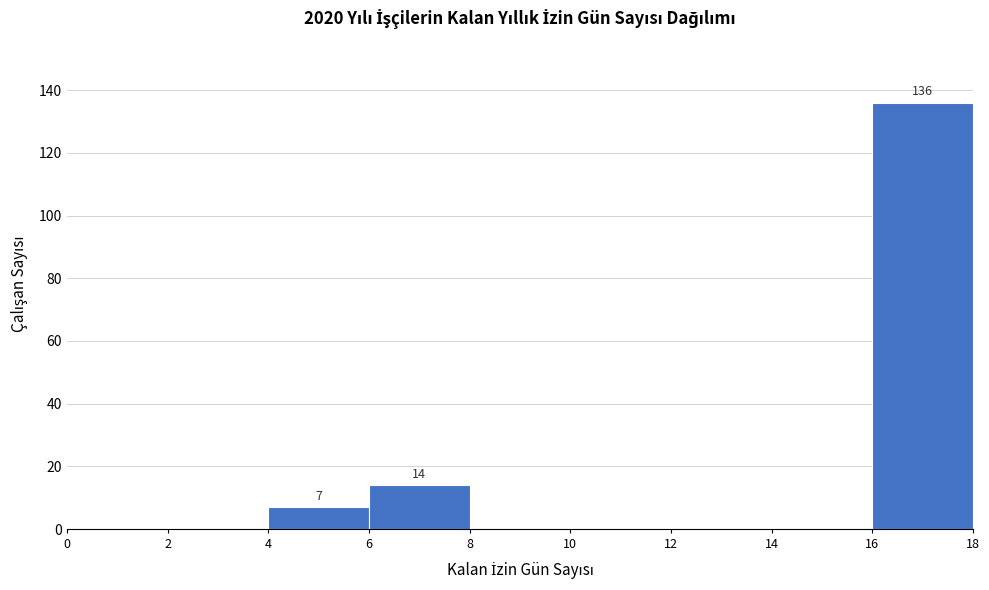

Over which range of the x-axis is the bar tallest?

16 to 18